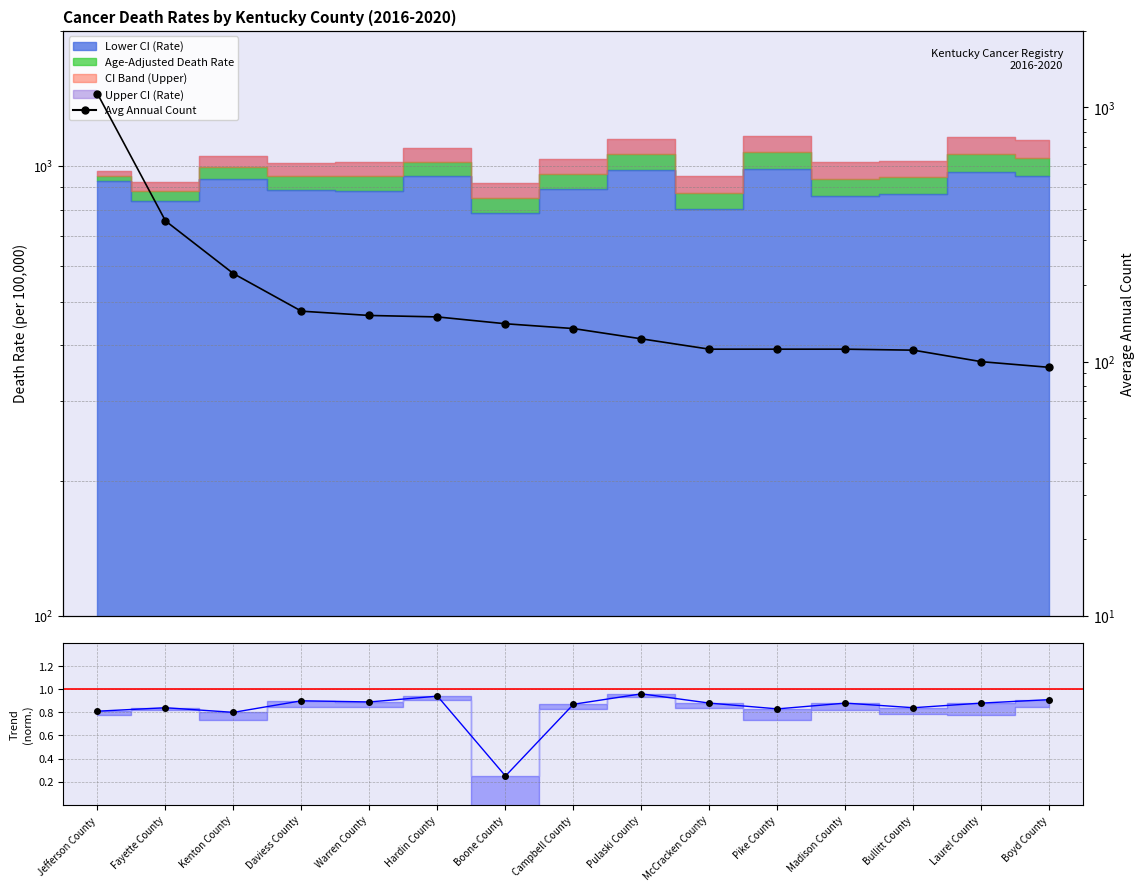

Where is Trend/MC nearest to the value 0?

Boone County